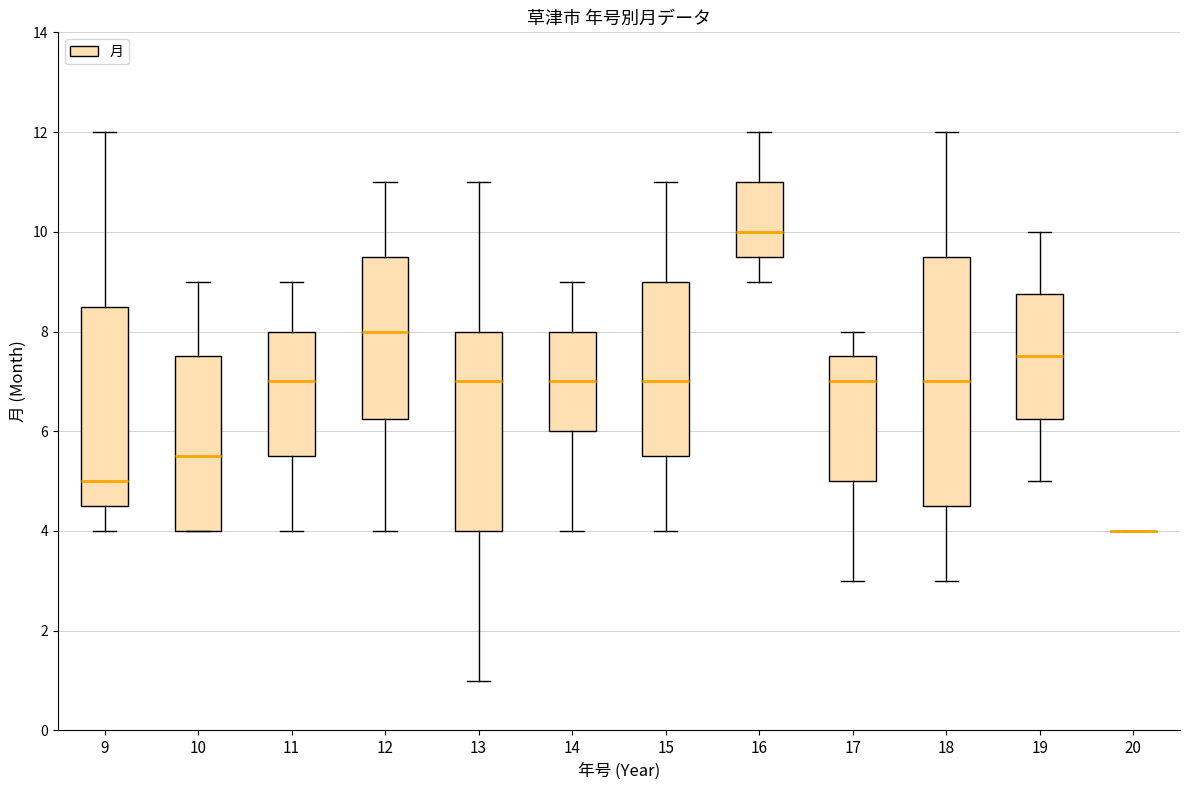

Reading left to right, transcribe this box plot: for each box, give where its median line is, the range the box spans, and where its two whiskers end, as read against the y-axis. The values are not printed on the chart, so give them approximately, as read against the axis.

9: median 5.0, box 4.6 to 8.6, whiskers 4.0 to 12.0
10: median 5.6, box 4.0 to 7.6, whiskers 4.0 to 9.0
11: median 7.0, box 5.6 to 8.0, whiskers 4.0 to 9.0
12: median 8.0, box 6.2 to 9.6, whiskers 4.0 to 11.0
13: median 7.0, box 4.0 to 8.0, whiskers 1.0 to 11.0
14: median 7.0, box 6.0 to 8.0, whiskers 4.0 to 9.0
15: median 7.0, box 5.6 to 9.0, whiskers 4.0 to 11.0
16: median 10.0, box 9.6 to 11.0, whiskers 9.0 to 12.0
17: median 7.0, box 5.0 to 7.6, whiskers 3.0 to 8.0
18: median 7.0, box 4.6 to 9.6, whiskers 3.0 to 12.0
19: median 7.6, box 6.2 to 8.8, whiskers 5.0 to 10.0
20: box collapsed to a line at 4.0, whiskers 4.0 to 4.0